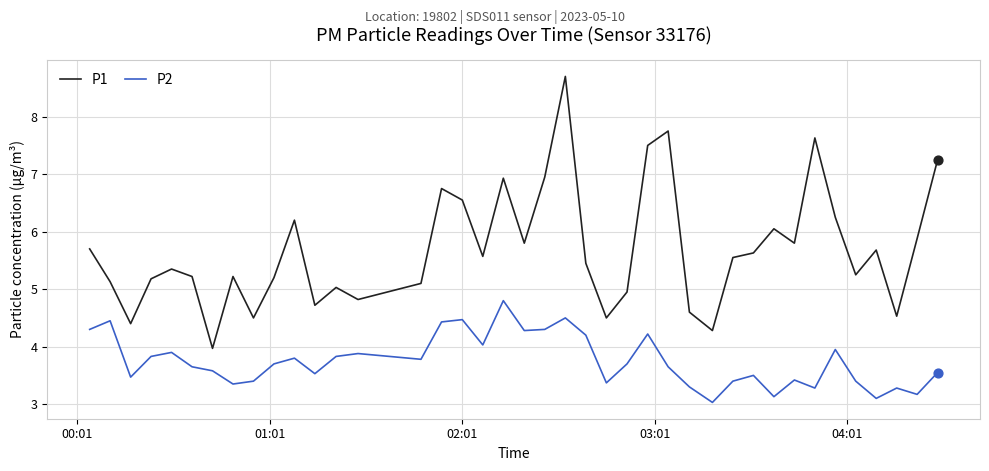

Rank the series by their maximum value, from highest to lowest.

P1, P2